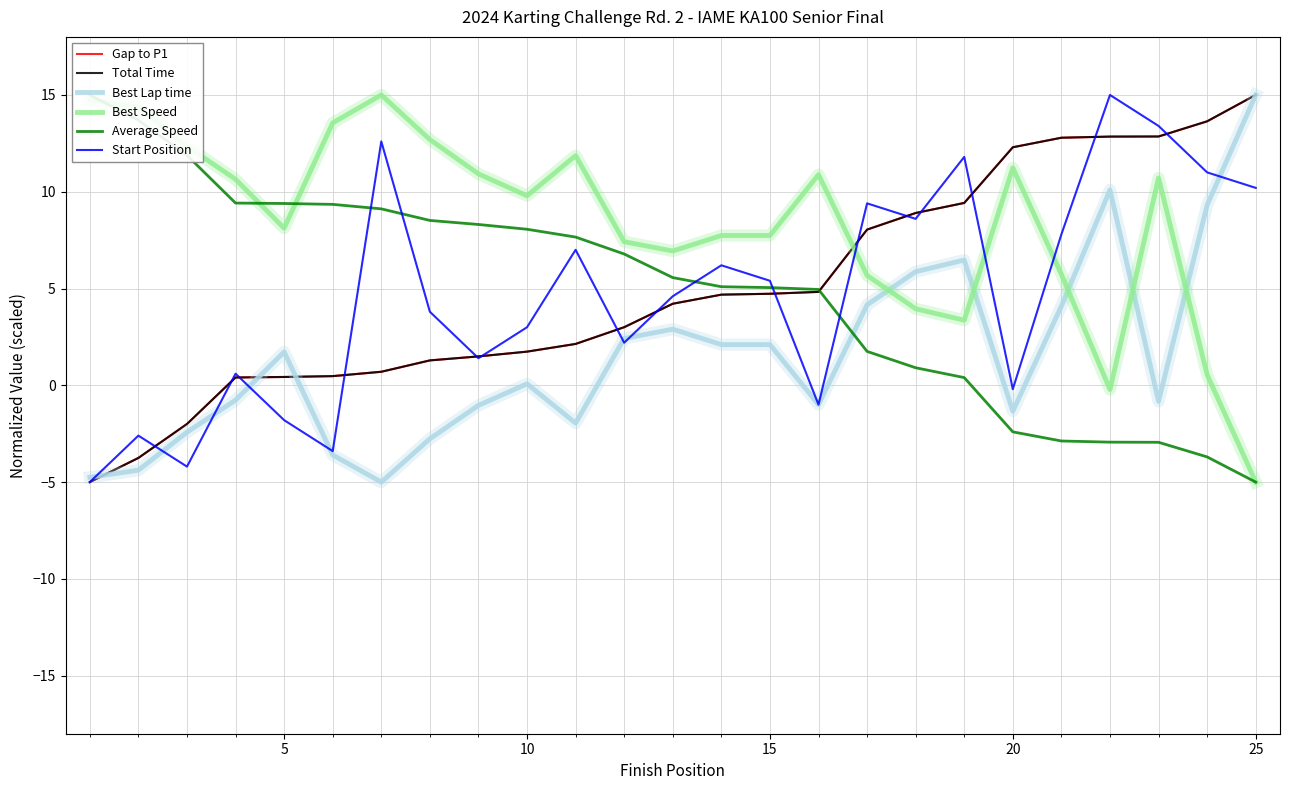

How many values in Best Lap time are below zero?

12